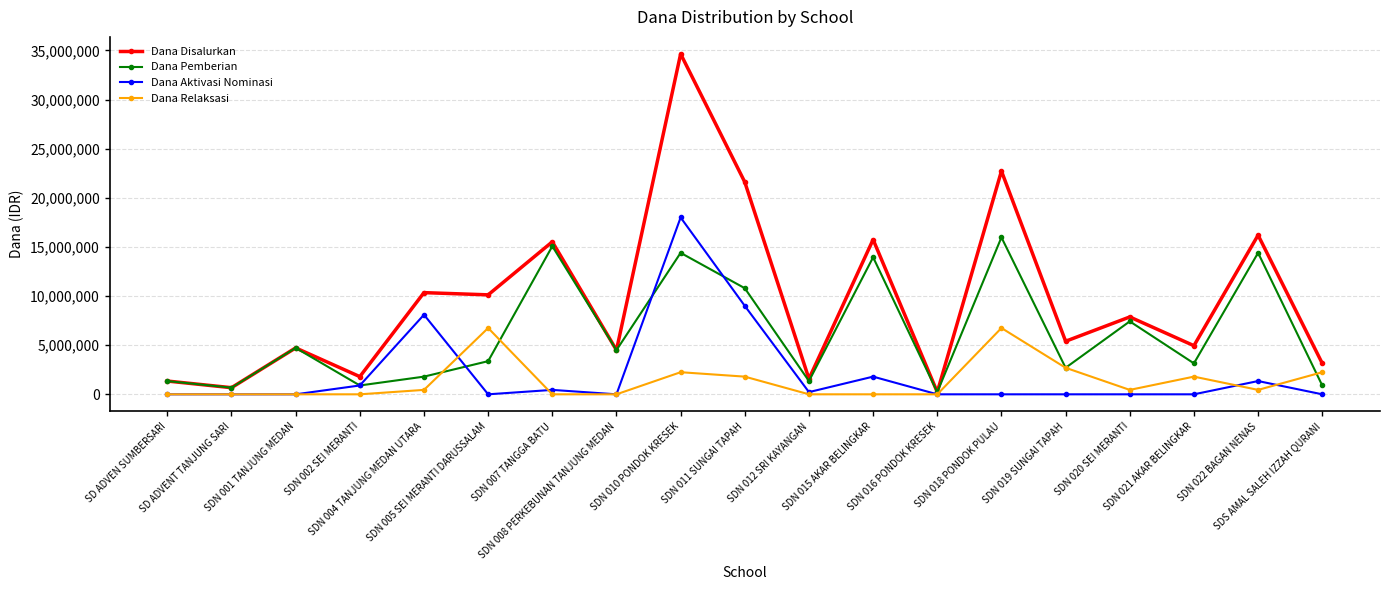

Rank the series at SDN 021 AKAR BELINGKAR from highest to lowest value.

Dana Disalurkan, Dana Pemberian, Dana Relaksasi, Dana Aktivasi Nominasi